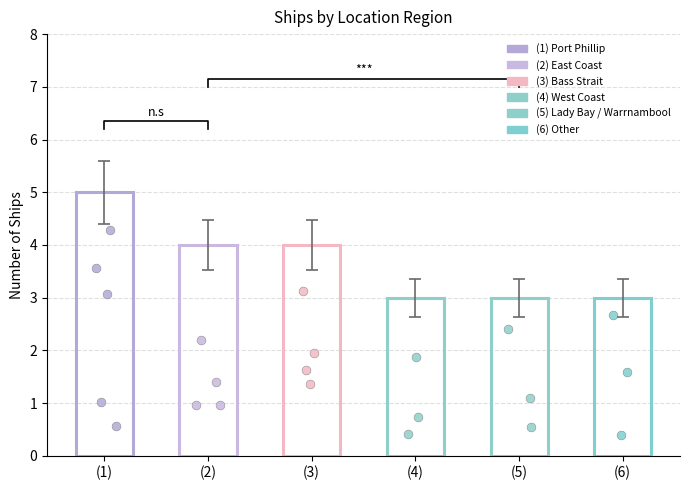

Between (1) and (4), which is larger?

(1)